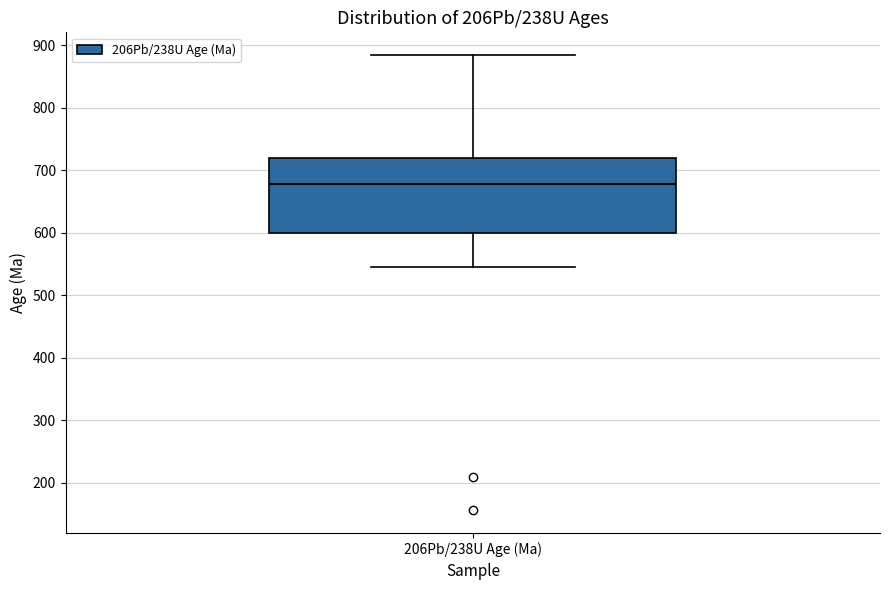

Where does the lower whisker of the box for 206Pb/238U Age (Ma) end on the y-axis? The values are not printed on the chart, so give them approximately, as read against the axis.

540